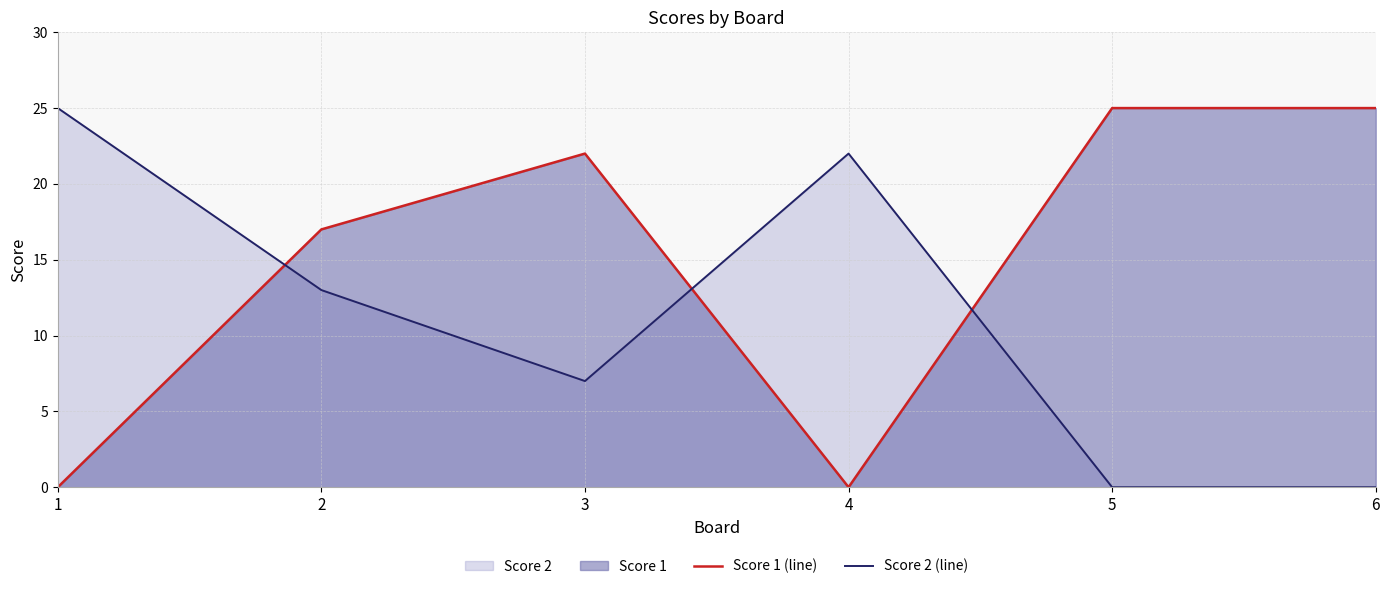

At which category is the sum across all series the highest?

2